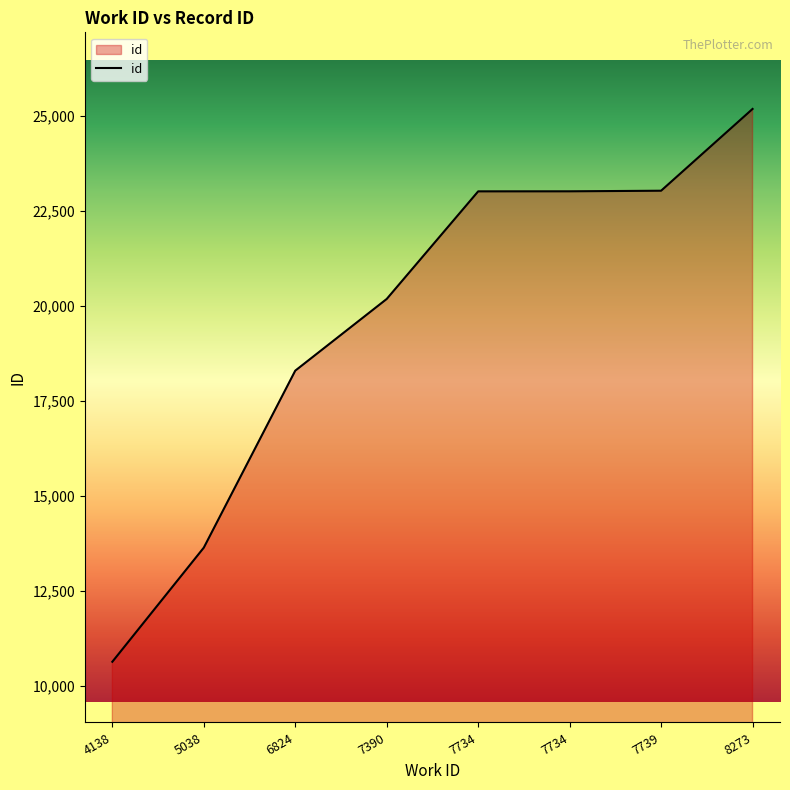

Reading left to right, list all the values displayed in this chart.

10640	13640	18293	20178	23007	23008	23024	25174